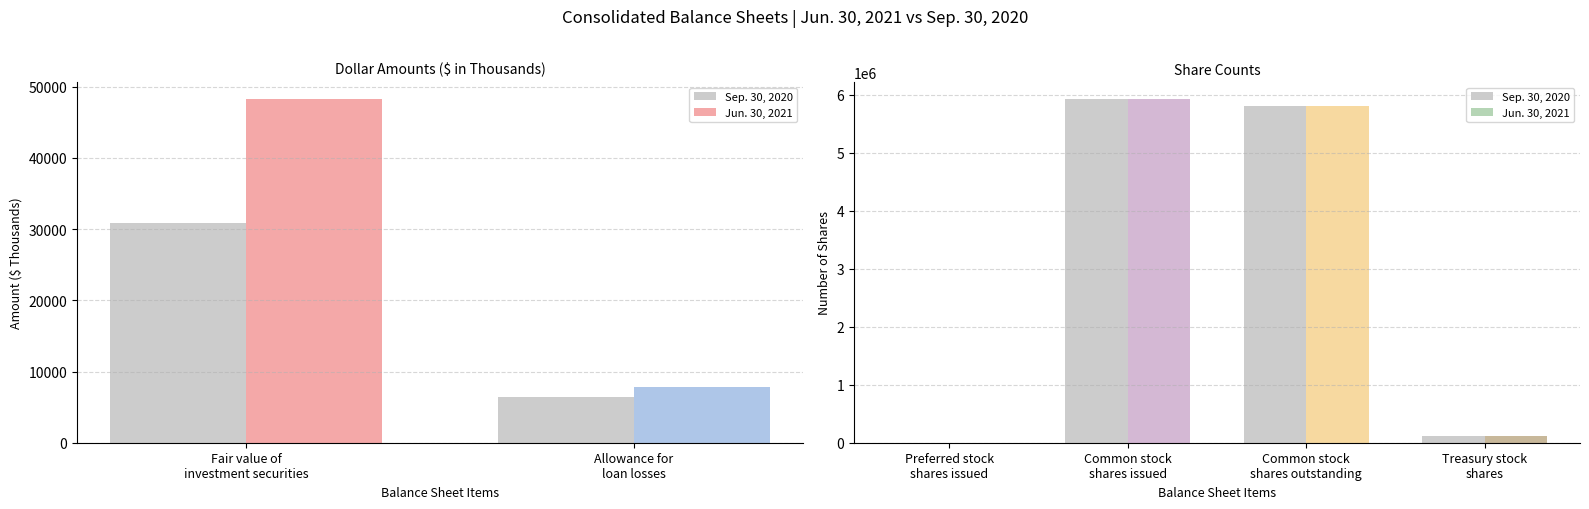

What are all the series names shown in the legend?

Jun. 30, 2021, Sep. 30, 2020